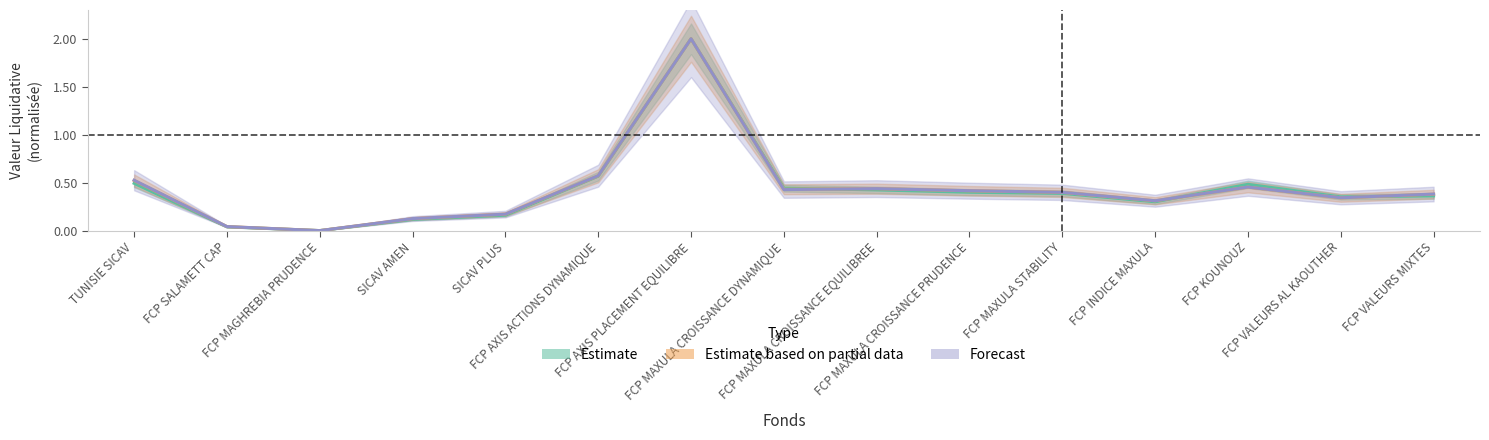

Reading left to right, what are all the values shown in this chart?

VL au 31/12/2012: TUNISIE SICAV=0.5	FCP SALAMETT CAP=0.0	FCP MAGHREBIA PRUDENCE=0.0	SICAV AMEN=0.1	SICAV PLUS=0.2	FCP AXIS ACTIONS DYNAMIQUE=0.6	FCP AXIS PLACEMENT EQUILIBRE=2.0	FCP MAXULA CROISSANCE DYNAMIQUE=0.4	FCP MAXULA CROISSANCE EQUILIBREE=0.4	FCP MAXULA CROISSANCE PRUDENCE=0.4	FCP MAXULA STABILITY=0.4	FCP INDICE MAXULA=0.3	FCP KOUNOUZ=0.5	FCP VALEURS AL KAOUTHER=0.4	FCP VALEURS MIXTES=0.4
VL anterieure: TUNISIE SICAV=0.5	FCP SALAMETT CAP=0.0	FCP MAGHREBIA PRUDENCE=0.0	SICAV AMEN=0.1	SICAV PLUS=0.2	FCP AXIS ACTIONS DYNAMIQUE=0.6	FCP AXIS PLACEMENT EQUILIBRE=2.0	FCP MAXULA CROISSANCE DYNAMIQUE=0.4	FCP MAXULA CROISSANCE EQUILIBREE=0.4	FCP MAXULA CROISSANCE PRUDENCE=0.4	FCP MAXULA STABILITY=0.4	FCP INDICE MAXULA=0.3	FCP KOUNOUZ=0.5	FCP VALEURS AL KAOUTHER=0.3	FCP VALEURS MIXTES=0.4
Derniere VL: TUNISIE SICAV=0.5	FCP SALAMETT CAP=0.0	FCP MAGHREBIA PRUDENCE=0.0	SICAV AMEN=0.1	SICAV PLUS=0.2	FCP AXIS ACTIONS DYNAMIQUE=0.6	FCP AXIS PLACEMENT EQUILIBRE=2.0	FCP MAXULA CROISSANCE DYNAMIQUE=0.4	FCP MAXULA CROISSANCE EQUILIBREE=0.4	FCP MAXULA CROISSANCE PRUDENCE=0.4	FCP MAXULA STABILITY=0.4	FCP INDICE MAXULA=0.3	FCP KOUNOUZ=0.5	FCP VALEURS AL KAOUTHER=0.3	FCP VALEURS MIXTES=0.4